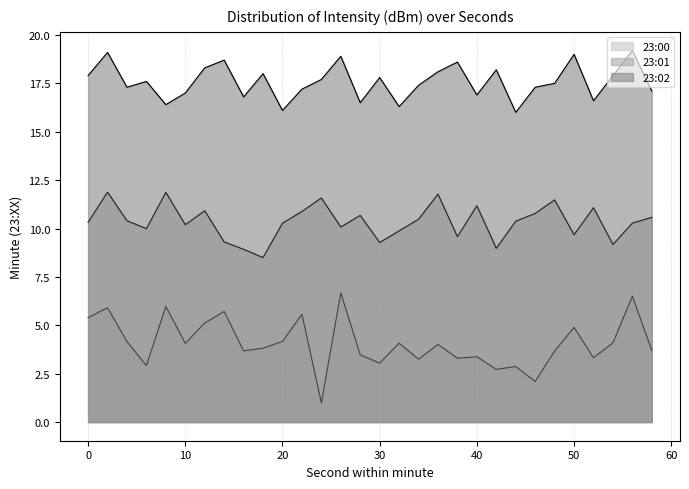

What is the difference between the second highest and minimum values in the 23:02 series?

3.1